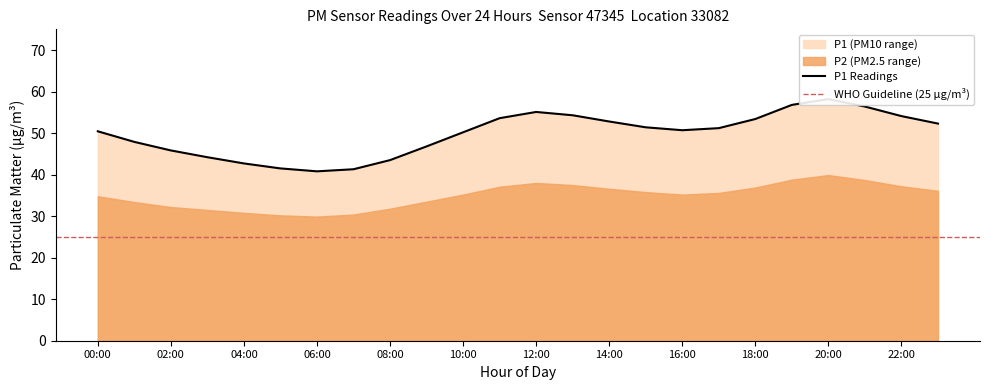

What is the sum of all values?

1195.5